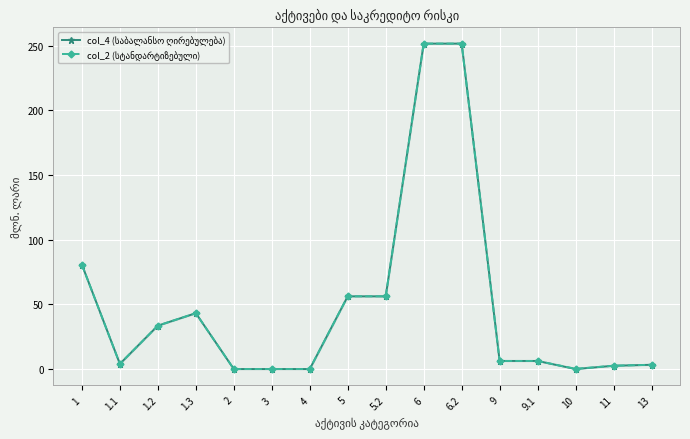

True or false: col_4 (საბალანსო ღირებულება) has a value of 2.6 at 11.

True